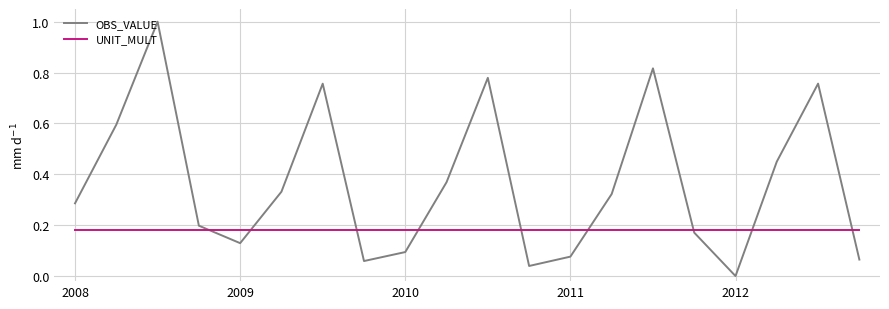

List the series in order of their peak value, highest first.

OBS_VALUE, UNIT_MULT